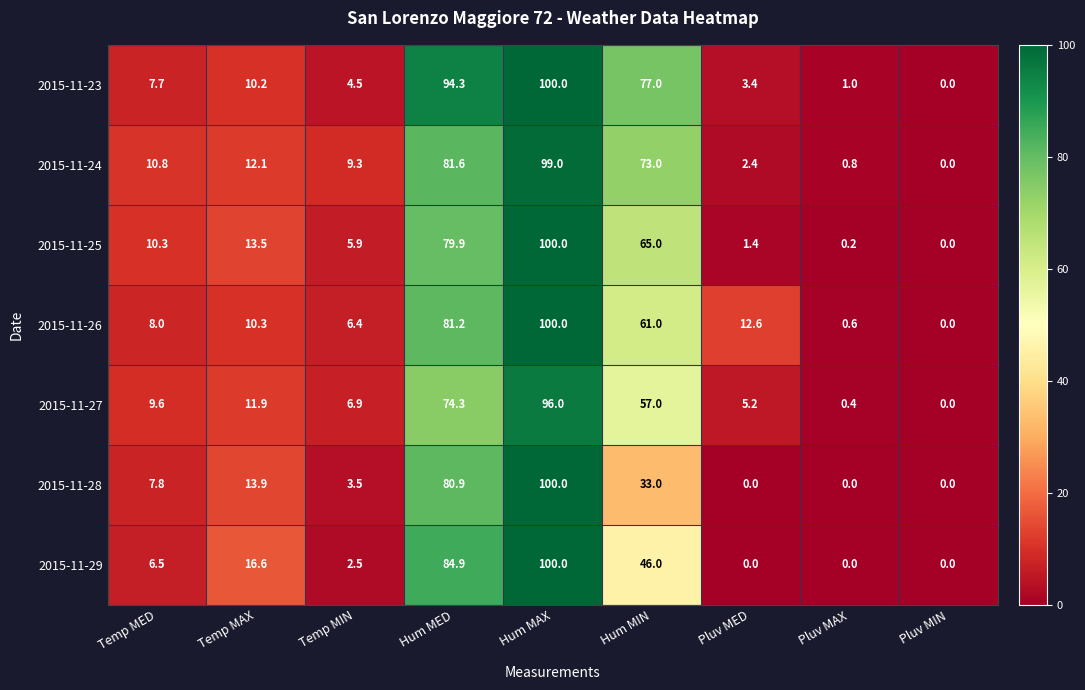

How many distinct data groups are displayed?

7